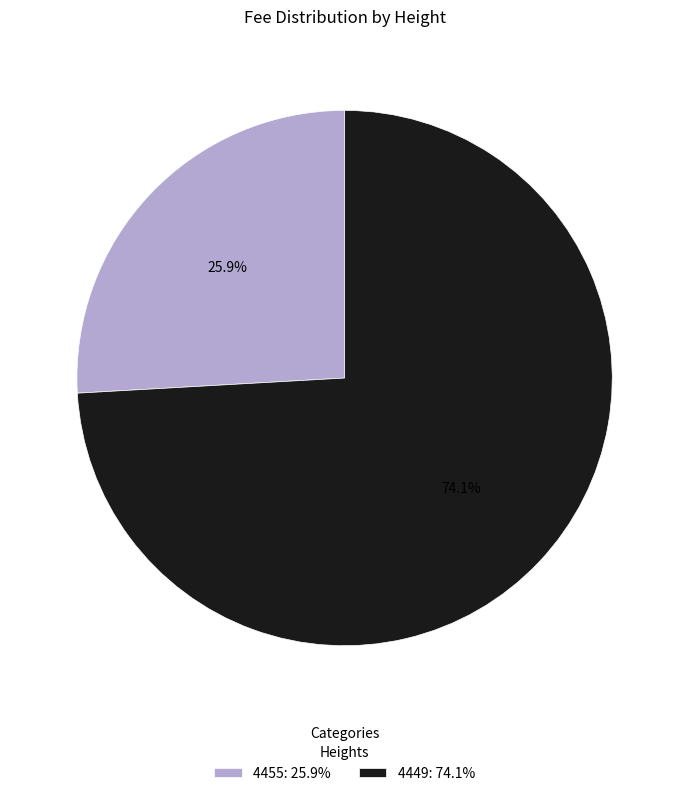

To the nearest percent, what is the difference between the 4449 and 4455 slice percentages?

48%